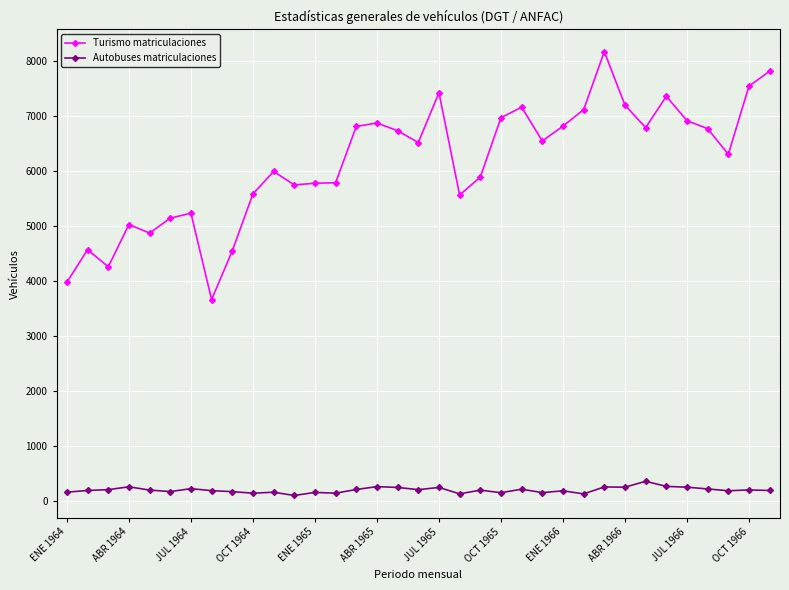

What is the average value of the Autobuses matriculaciones series?

207